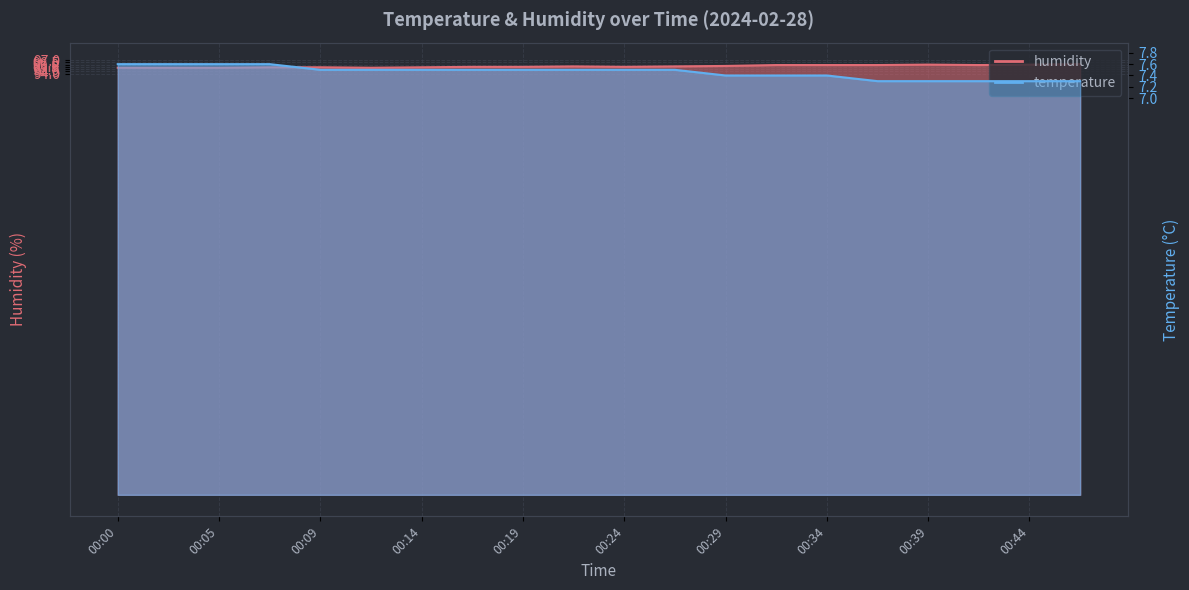

True or false: humidity and temperature cross at least once.

False